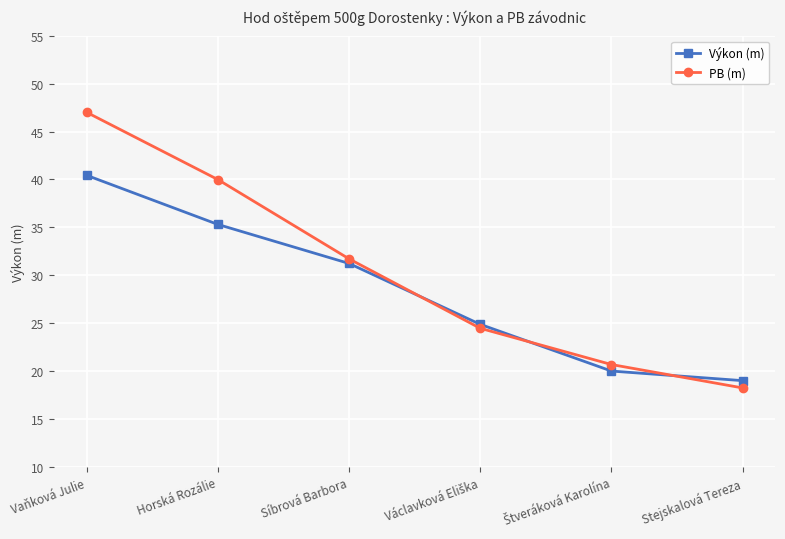

What is the total value across all series at Síbrová Barbora?

63.0